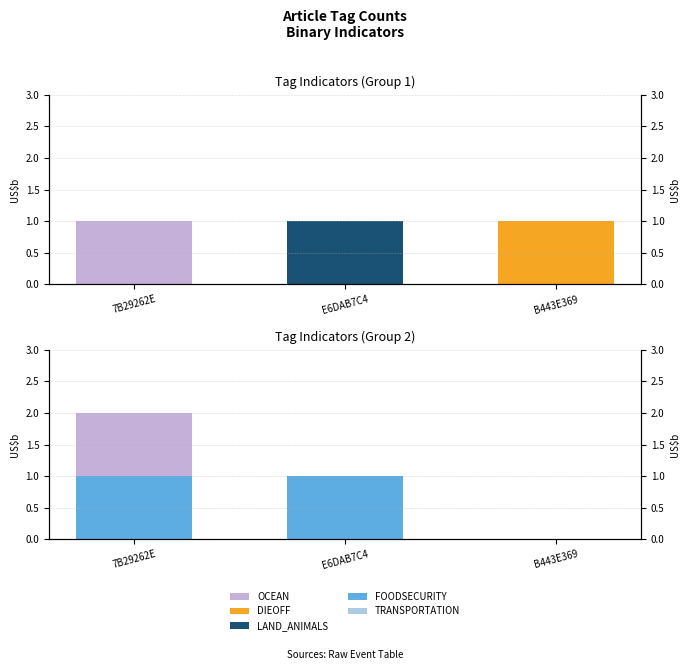

What position from the right is 7B29262E?

3